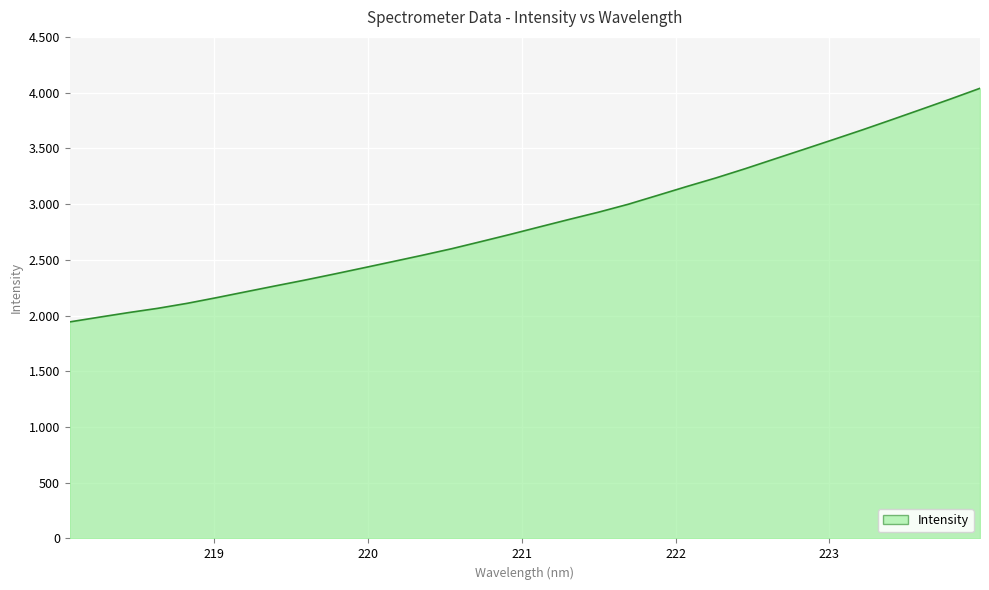

What is the sum of all values?

91006.2